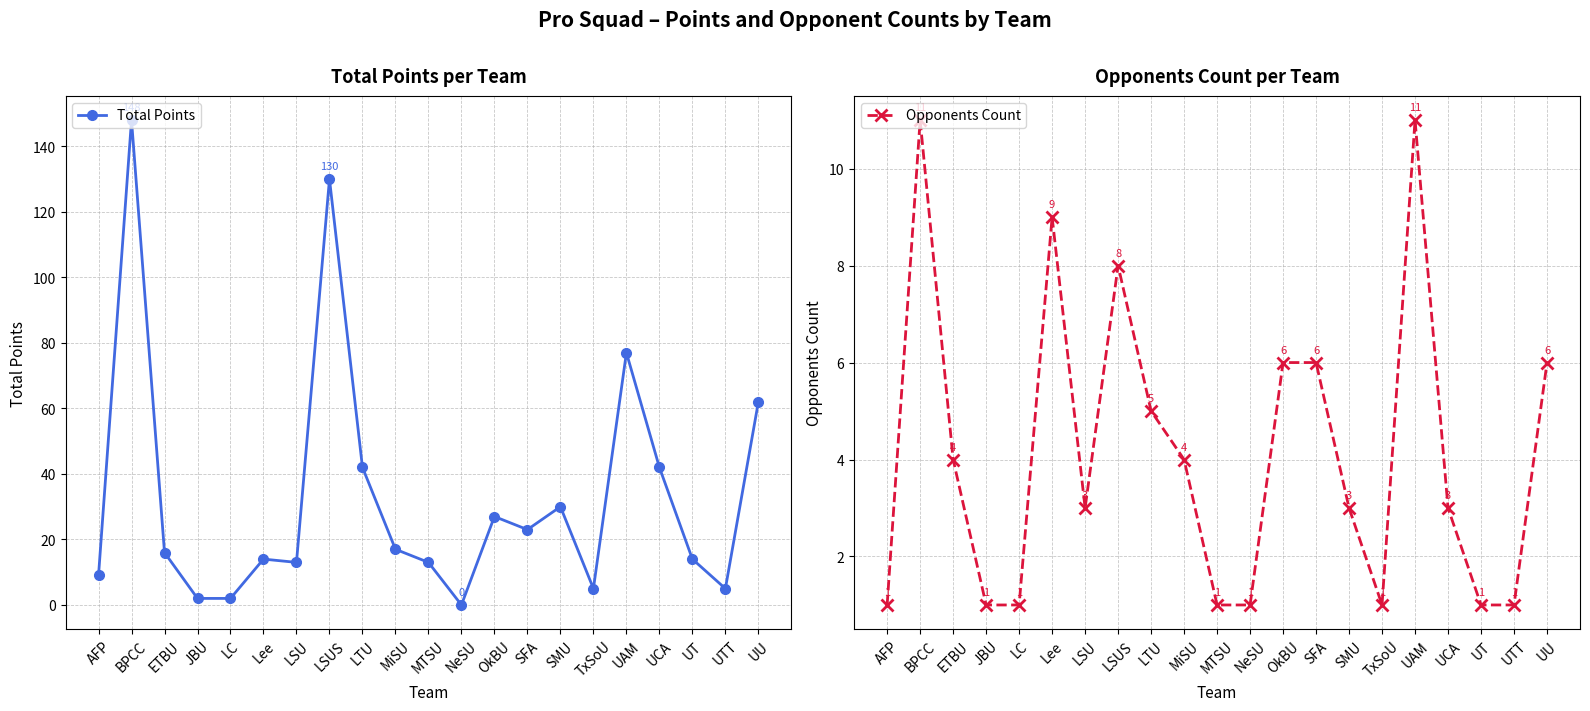

True or false: Total Points has a value of 45 at OkBU.

False